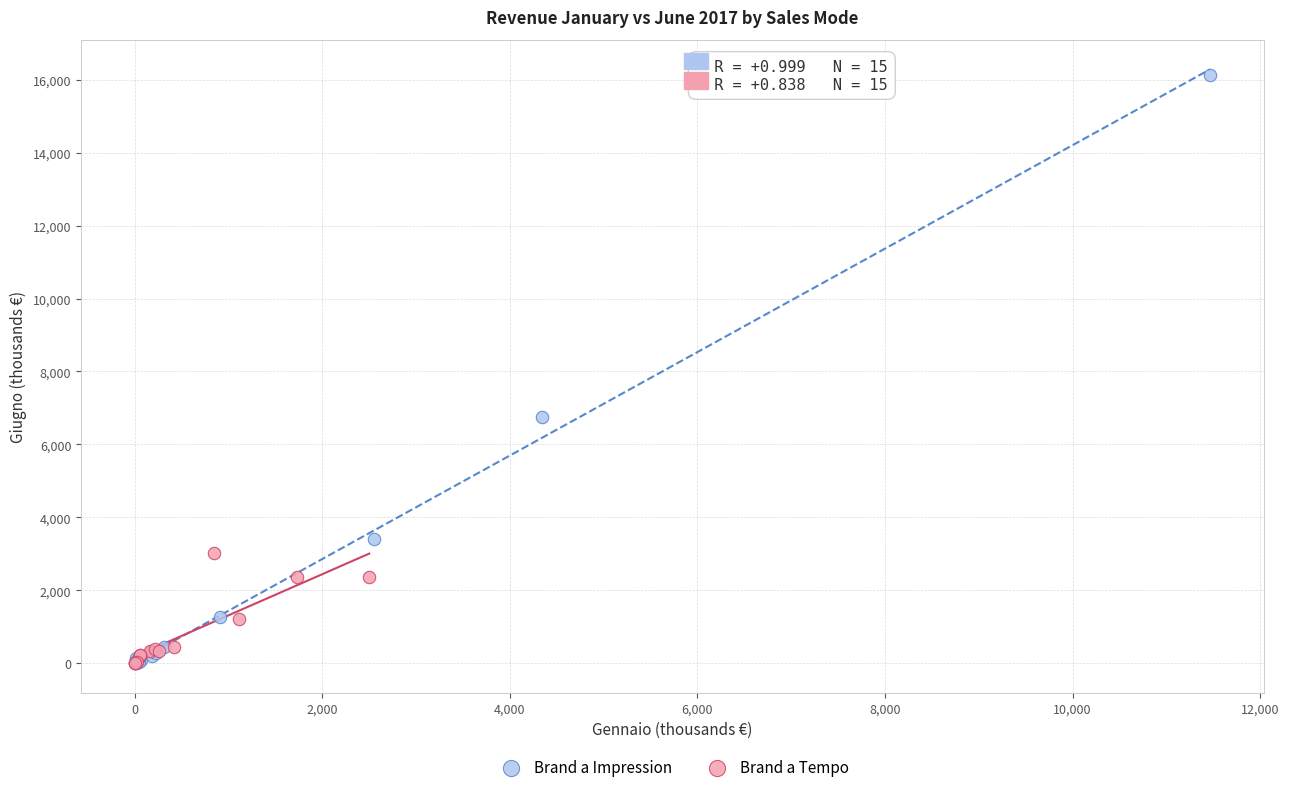

Which series contains the highest Y value?

Brand a Impression